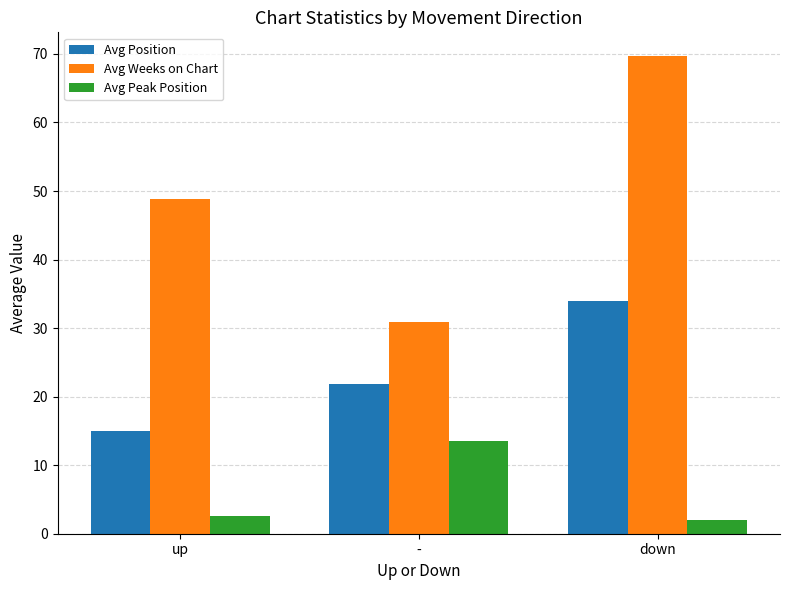

Rank the series at up from highest to lowest value.

Avg Weeks on Chart, Avg Position, Avg Peak Position